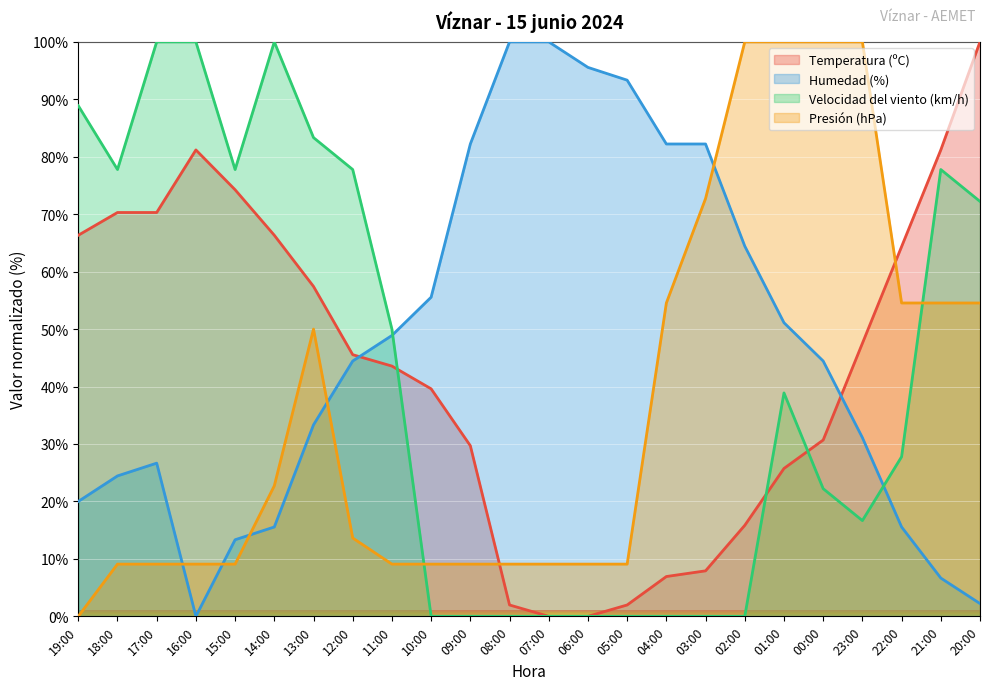

List the series in order of their peak value, lowest first.

Temperatura (ºC), Humedad (%), Velocidad del viento (km/h), Presión (hPa)